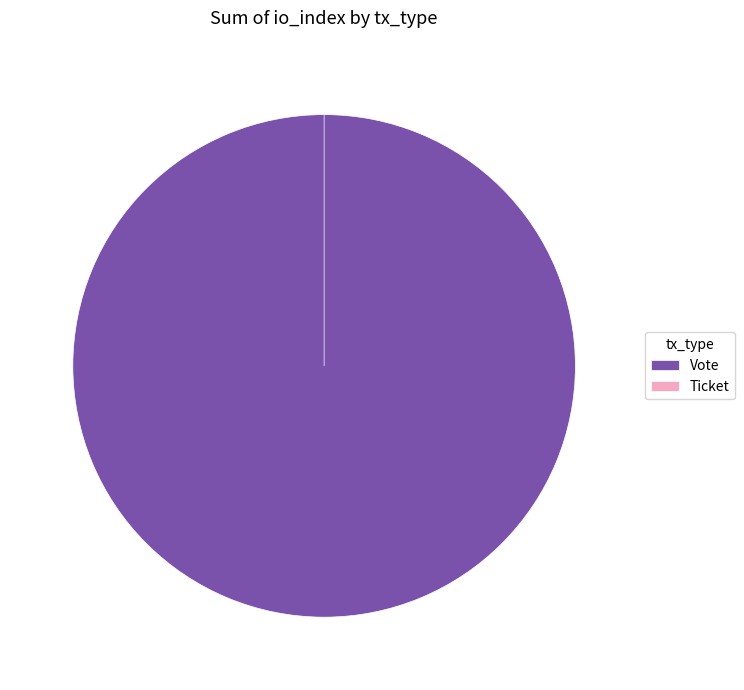

What is the majority slice?

Vote